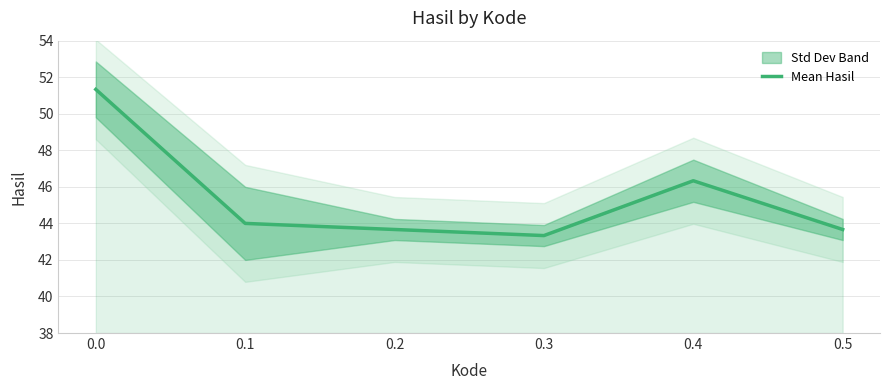

Rank the categories by value from highest to lowest.

0.0, 0.4, 0.1, 0.2, 0.5, 0.3